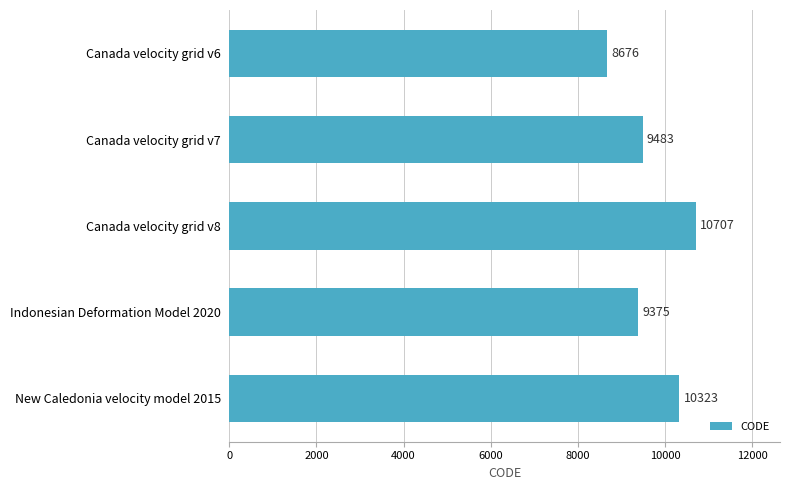

What is the difference between the maximum and minimum values?

2031